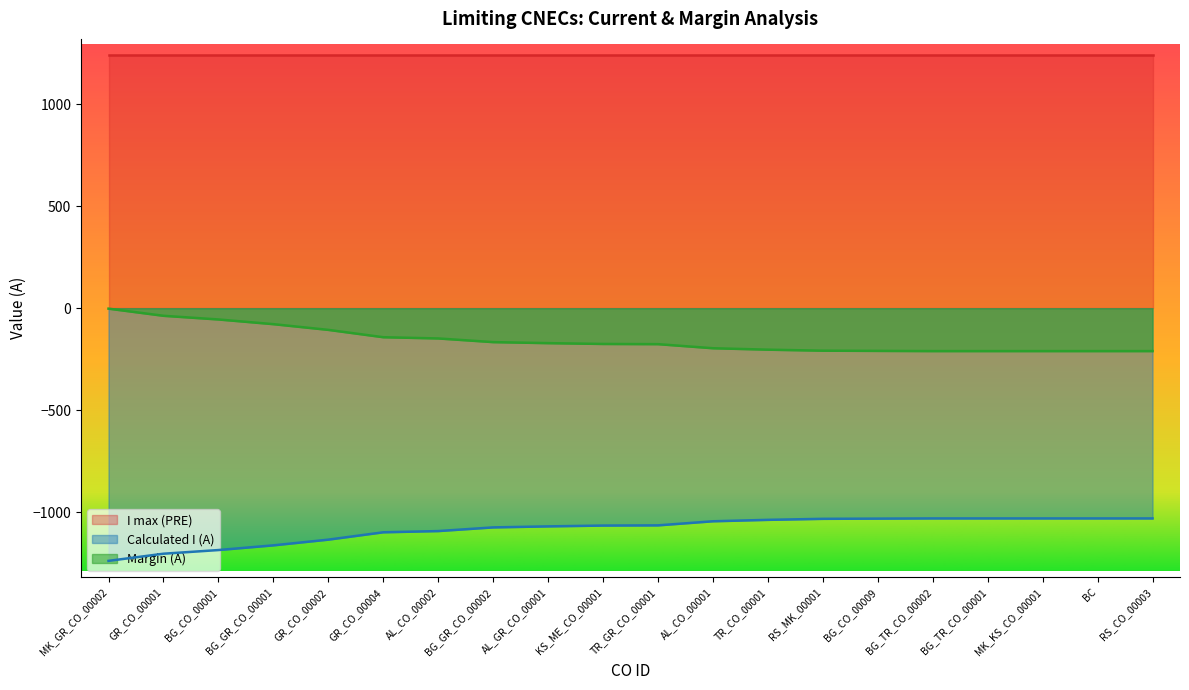

What are all the series names shown in the legend?

I max (PRE), Calculated I (A), Margin (A)